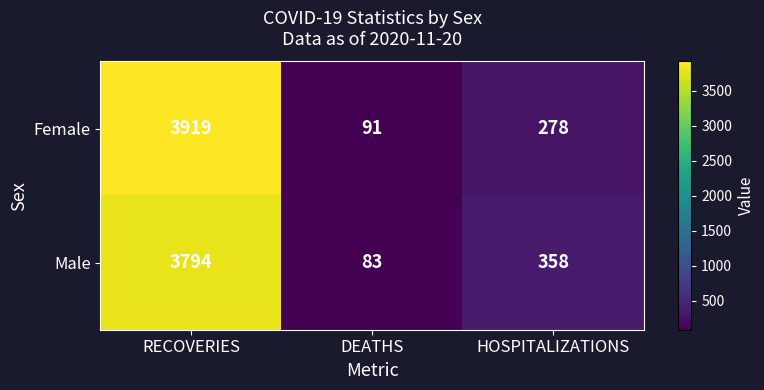

Is it true that Male equals 83 at DEATHS?

True